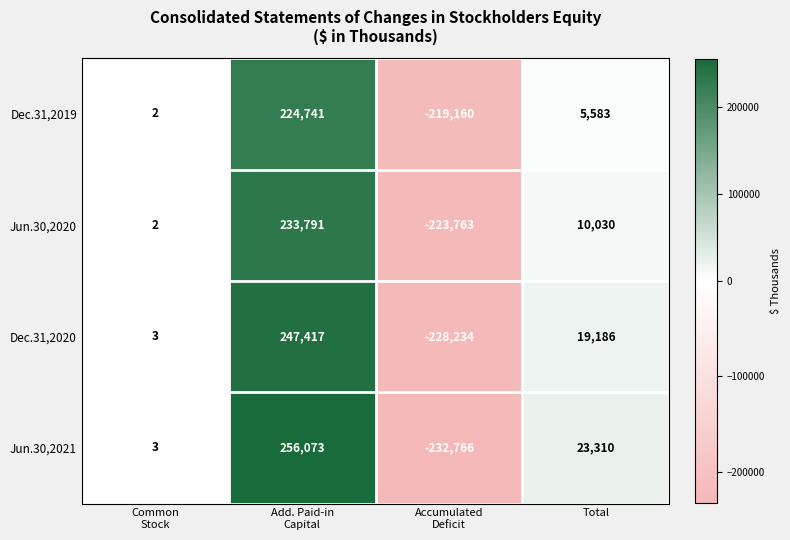

What is the lowest value of the Jun.30,2020 series?

-223763